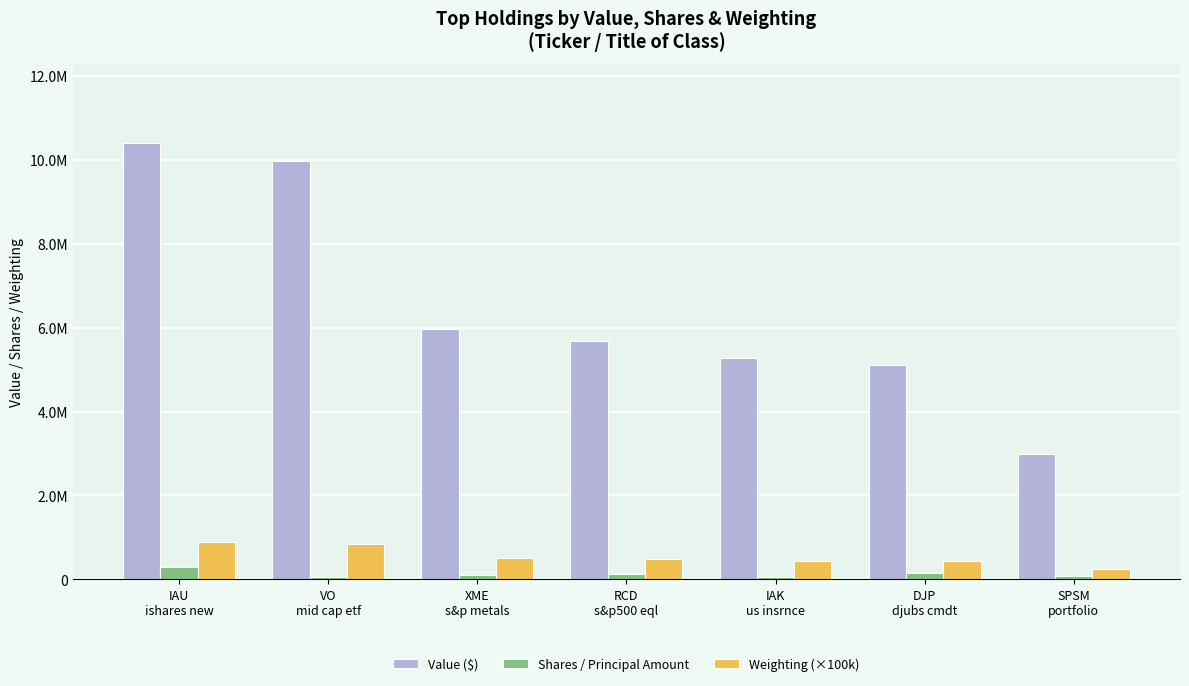

Which series changed the most between RCD
s&p500 eql and SPSM
portfolio?

Value ($)